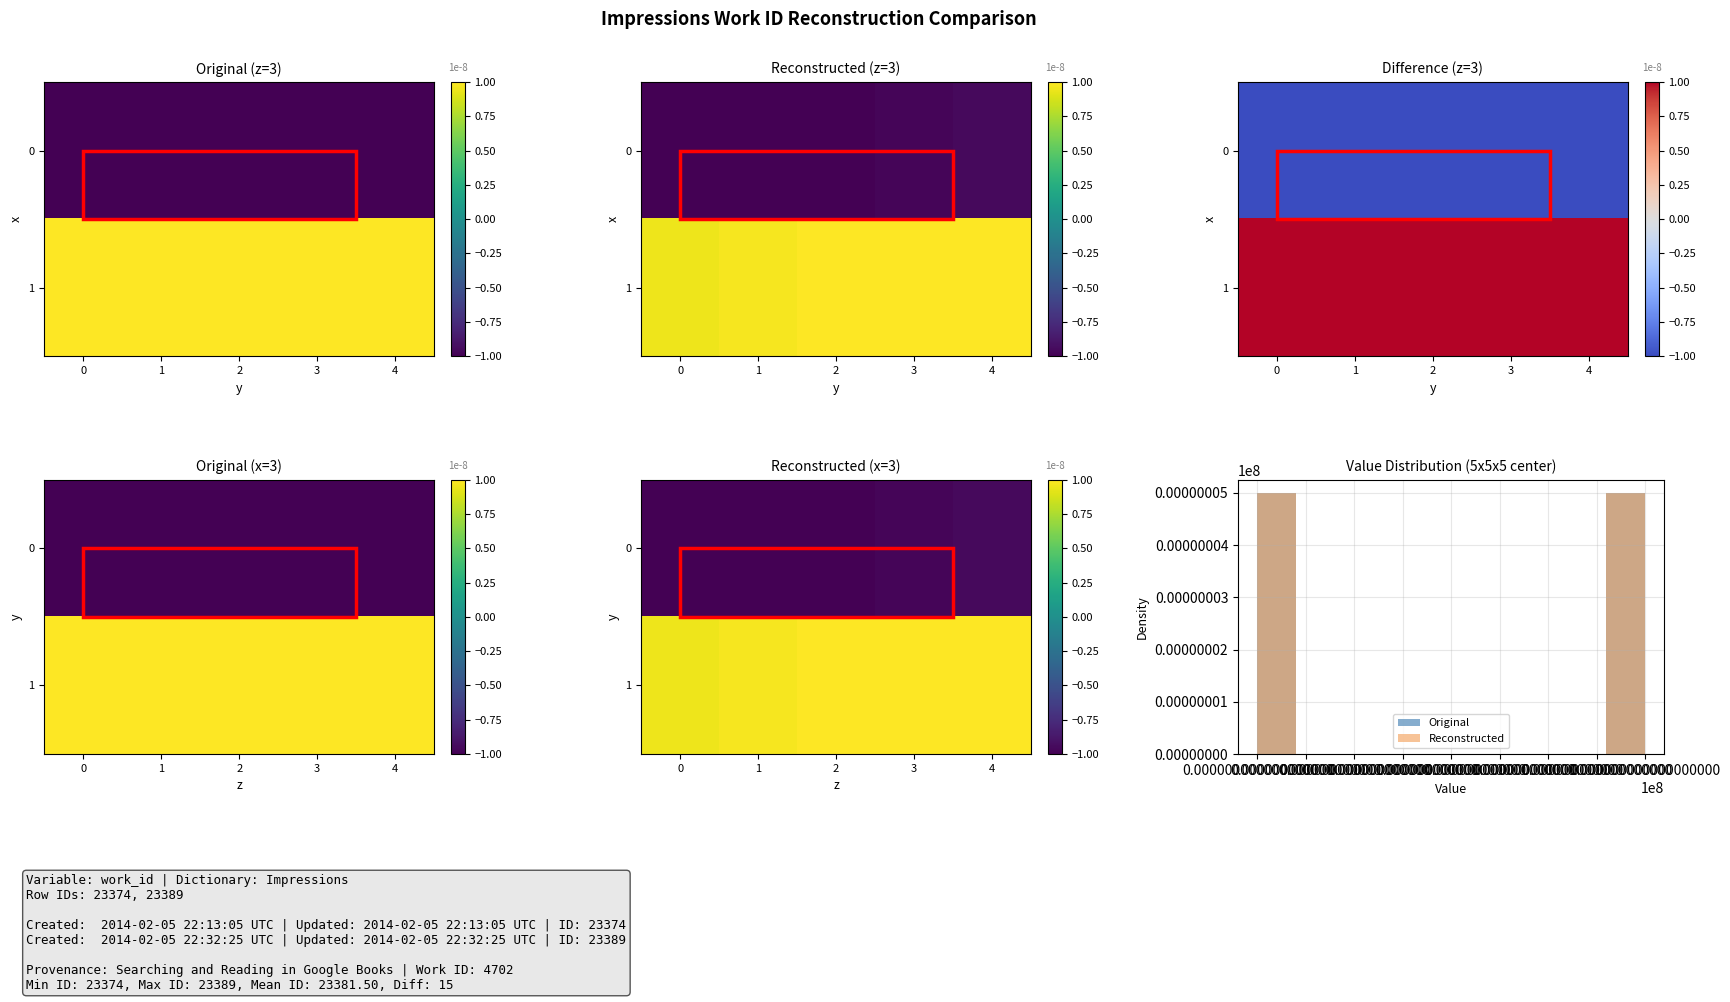

Count the 0 values in the range -1 to 0.

5